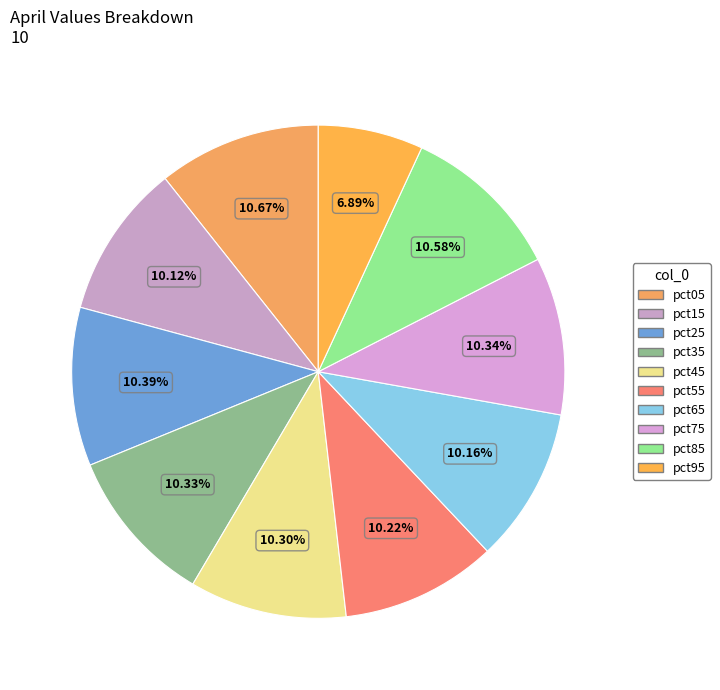

The pct95 slice represents 13% of the pie. True or false?

False